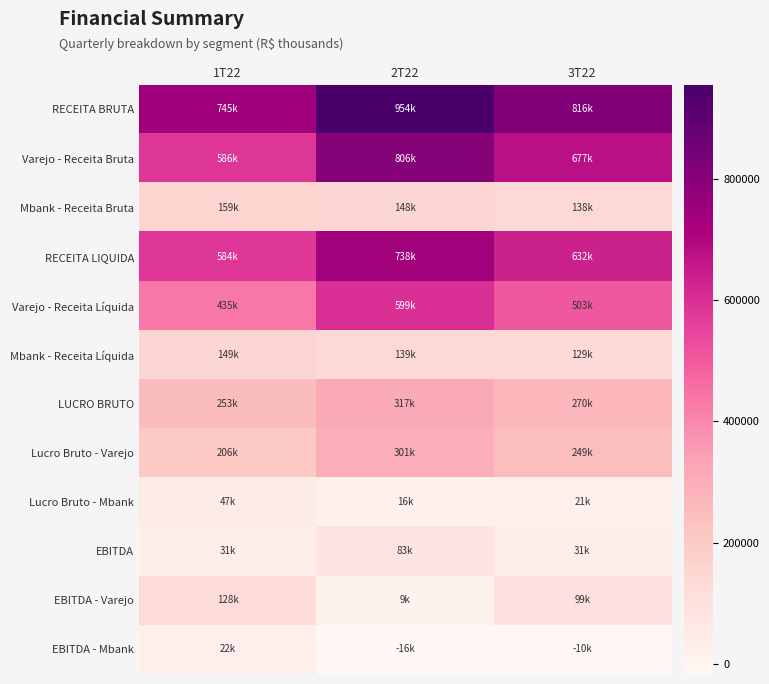

Reading right to left, extract all data points from this chart.

RECEITA BRUTA: 3T22=815652.8	2T22=954319.0	1T22=744657.4
Varejo - Receita Bruta: 3T22=677434.6	2T22=806261.3	1T22=585686.3
Mbank - Receita Bruta: 3T22=138218.2	2T22=148057.7	1T22=158971.0
RECEITA LIQUIDA: 3T22=632439.7	2T22=738069.5	1T22=584020.7
Varejo - Receita Líquida: 3T22=503088.2	2T22=599257.6	1T22=434777.1
Mbank - Receita Líquida: 3T22=129351.4	2T22=138812.0	1T22=149243.6
LUCRO BRUTO: 3T22=269919.5	2T22=317225.5	1T22=253237.6
Lucro Bruto - Varejo: 3T22=249340.1	2T22=301441.0	1T22=205928.6
Lucro Bruto - Mbank: 3T22=20579.4	2T22=15784.4	1T22=47309.0
EBITDA: 3T22=31494.8	2T22=82825.2	1T22=31118.1
EBITDA - Varejo: 3T22=99244.2	2T22=9150.6	1T22=127616.2
EBITDA - Mbank: 3T22=-10300.2	2T22=-16422.1	1T22=21967.5